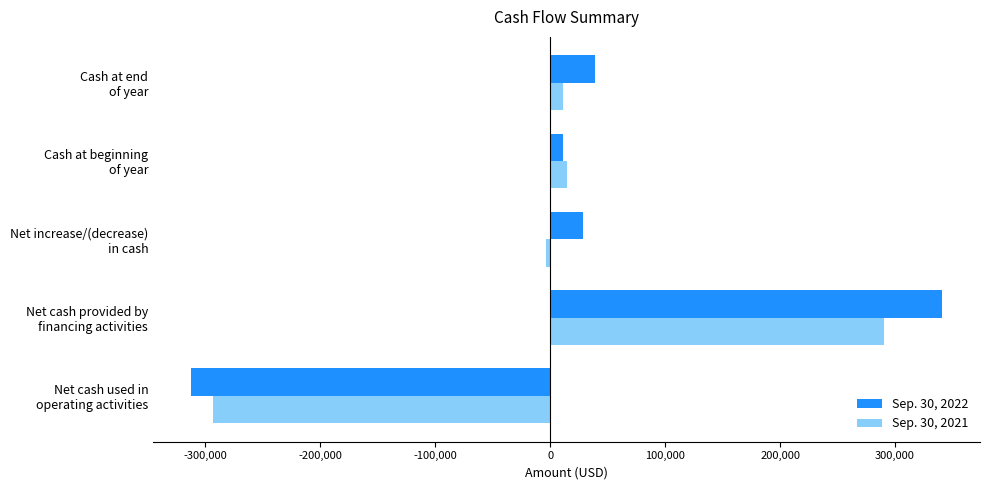

How many categories are shown in the chart?

5